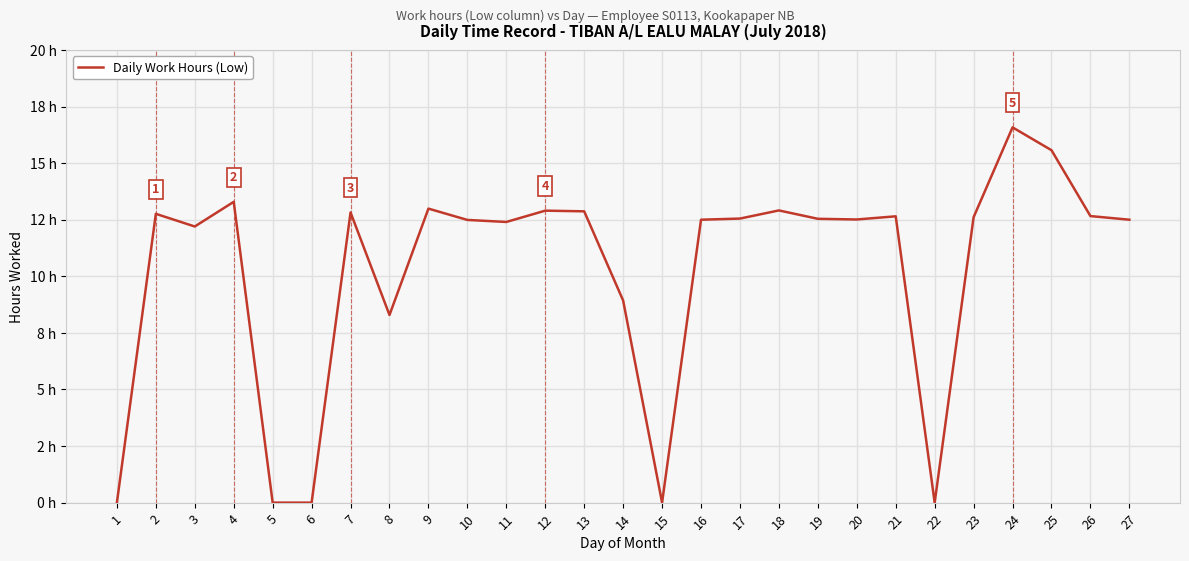

Does the chart have visible grid lines?

Yes